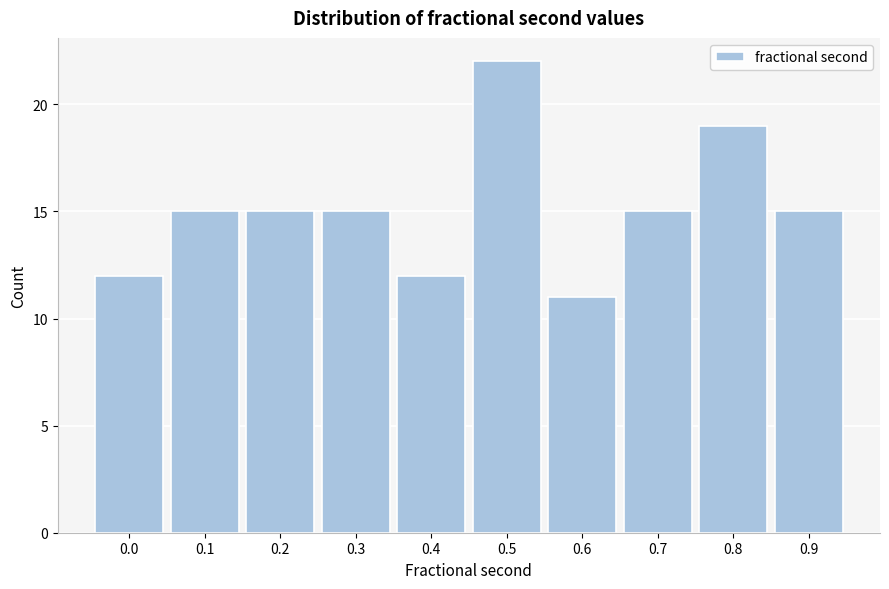

Reading left to right, what are all the values shown in this chart?

0.0=12	0.1=15	0.2=15	0.3=15	0.4=12	0.5=22	0.6=11	0.7=15	0.8=19	0.9=15